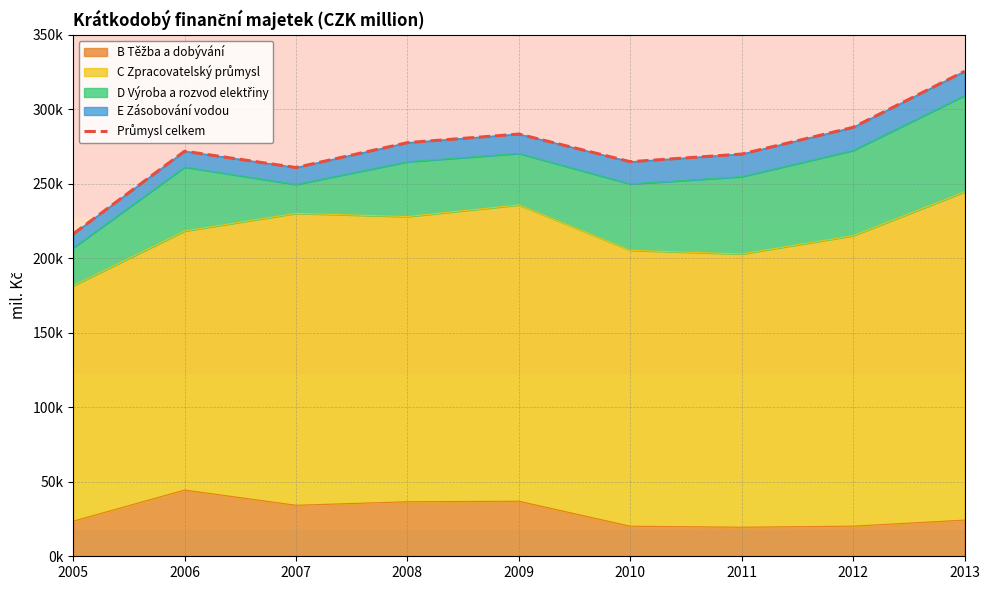

What is the difference between the values at 2012 and 2013?

37608